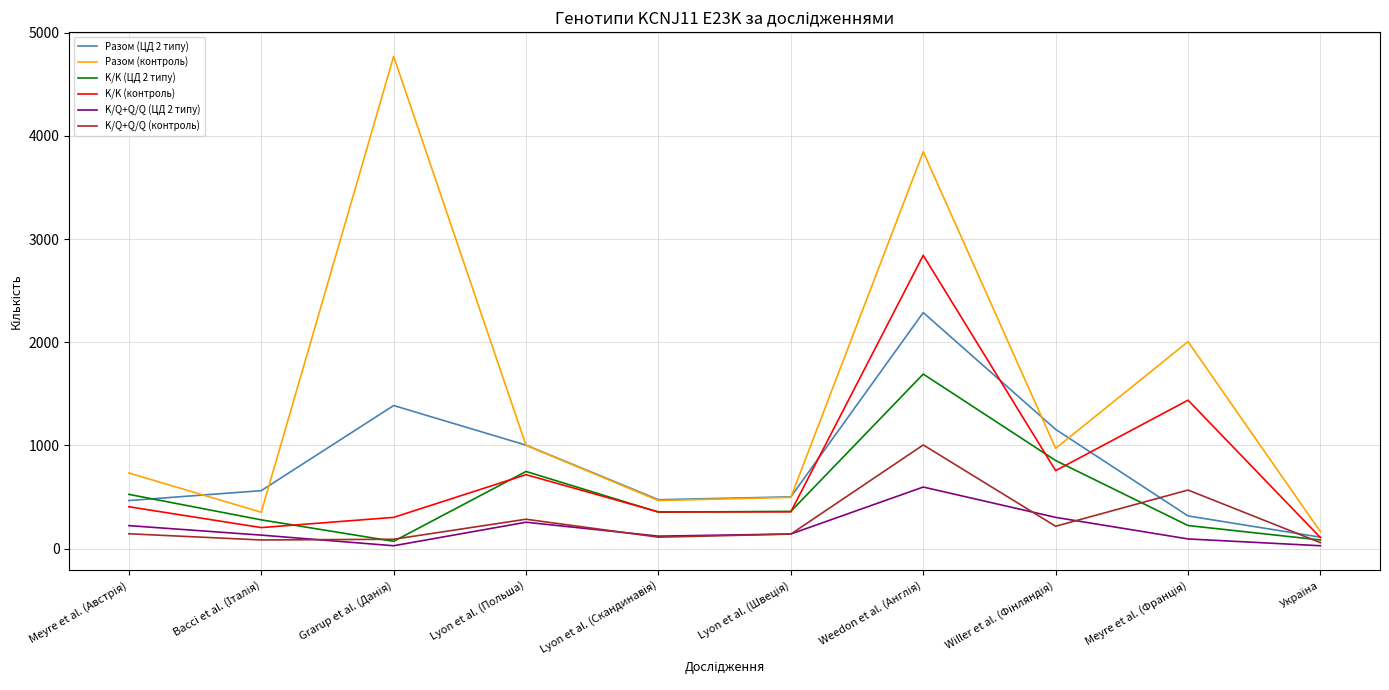

True or false: K/K (ЦД 2 типу) has a value of 747 at Lyon et al. (Польша).

True